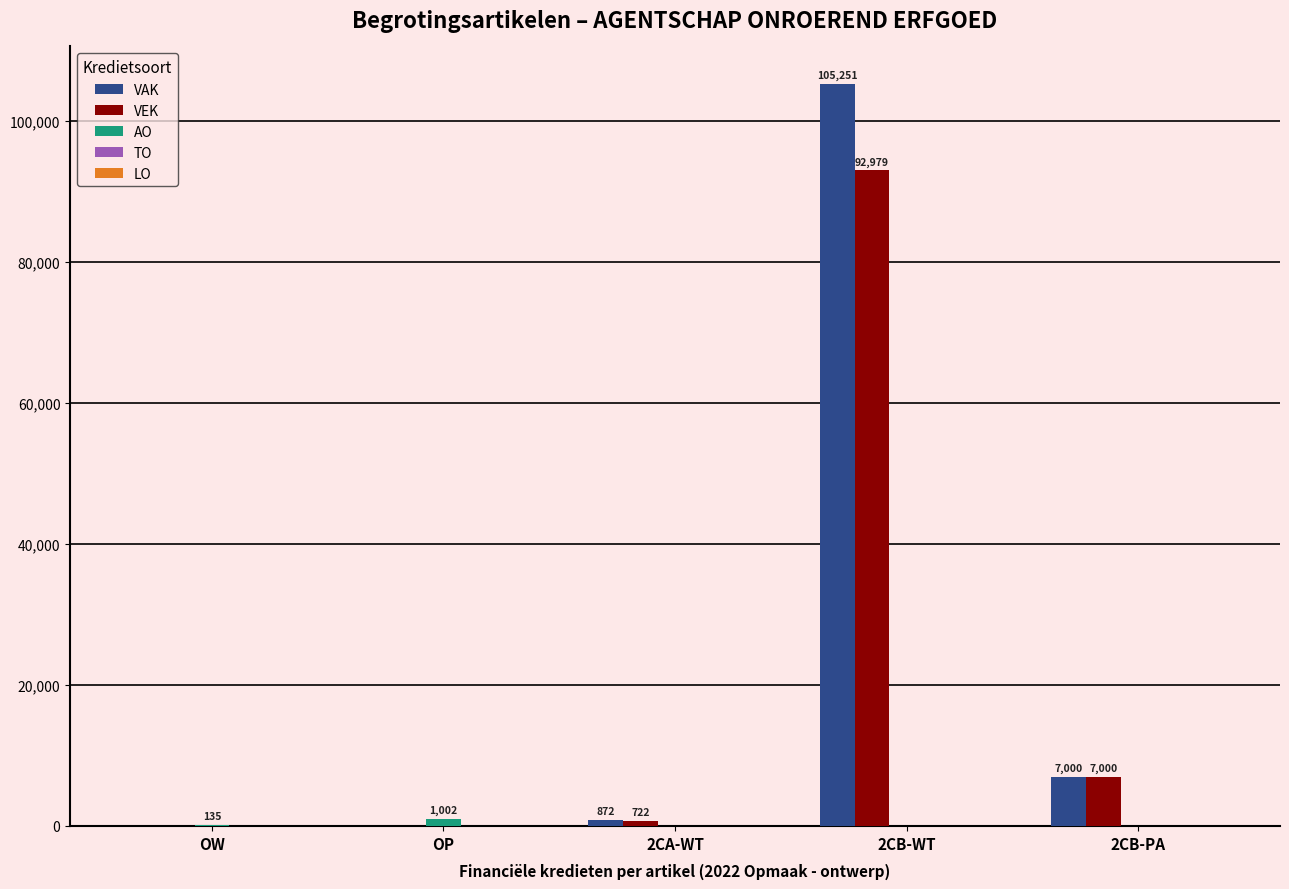

How many groups of bars are there?

5